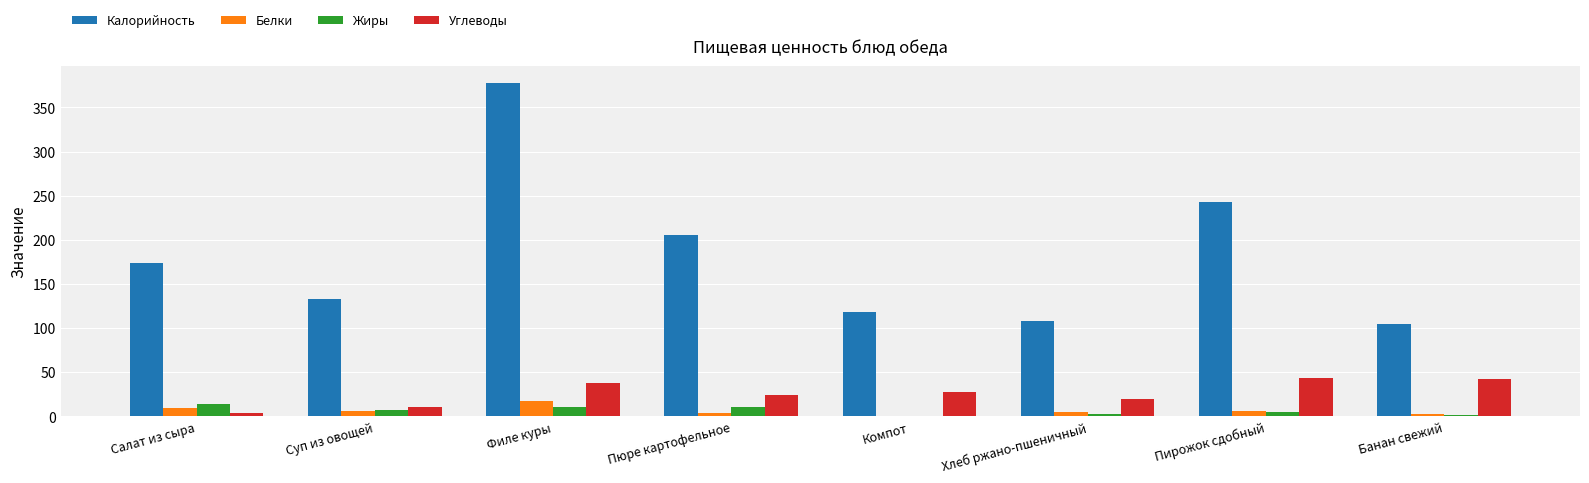

Which category has the highest value in the Белки series?

Филе куры